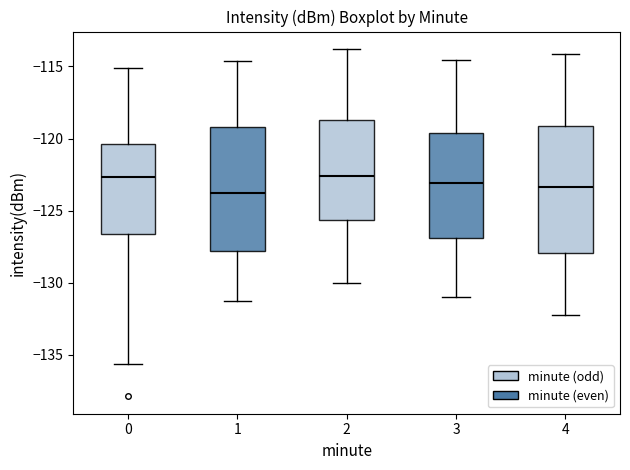

Reading left to right, read every box against the y-axis: the position of its median line, the range the box covers, and the ends of its whiskers. The values are not printed on the chart, so give them approximately, as read against the axis.

0: median -122.5, box -126.5 to -120.5, whiskers -135.5 to -115.0
1: median -124.0, box -128.0 to -119.0, whiskers -131.0 to -114.5
2: median -122.5, box -125.5 to -118.5, whiskers -130.0 to -114.0
3: median -123.0, box -127.0 to -119.5, whiskers -131.0 to -114.5
4: median -123.5, box -128.0 to -119.0, whiskers -132.0 to -114.0